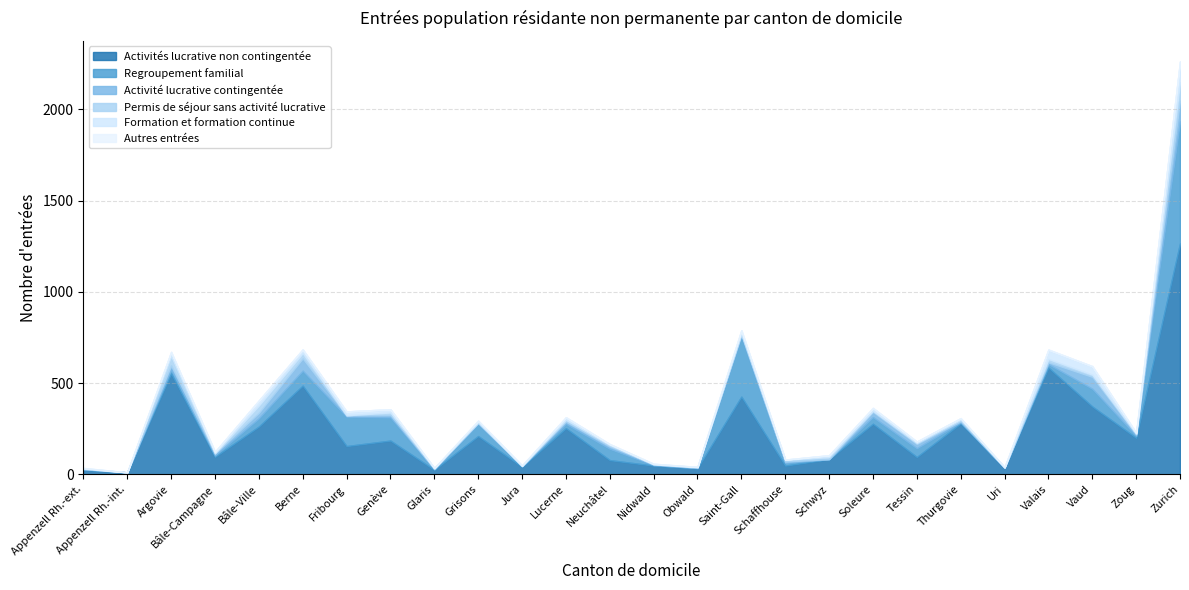

Is it true that Permis de séjour sans activité lucrative equals 14 at Genève?

True